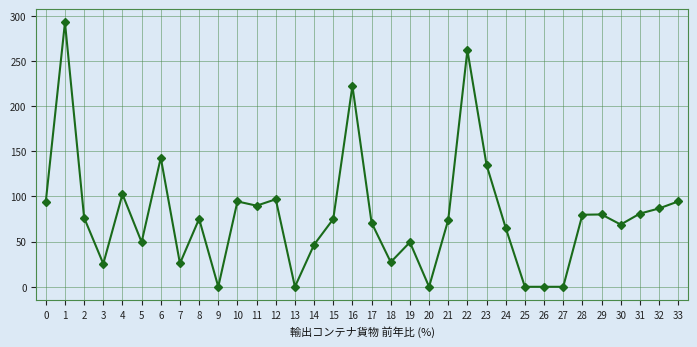

How many lines are shown in the chart?

1